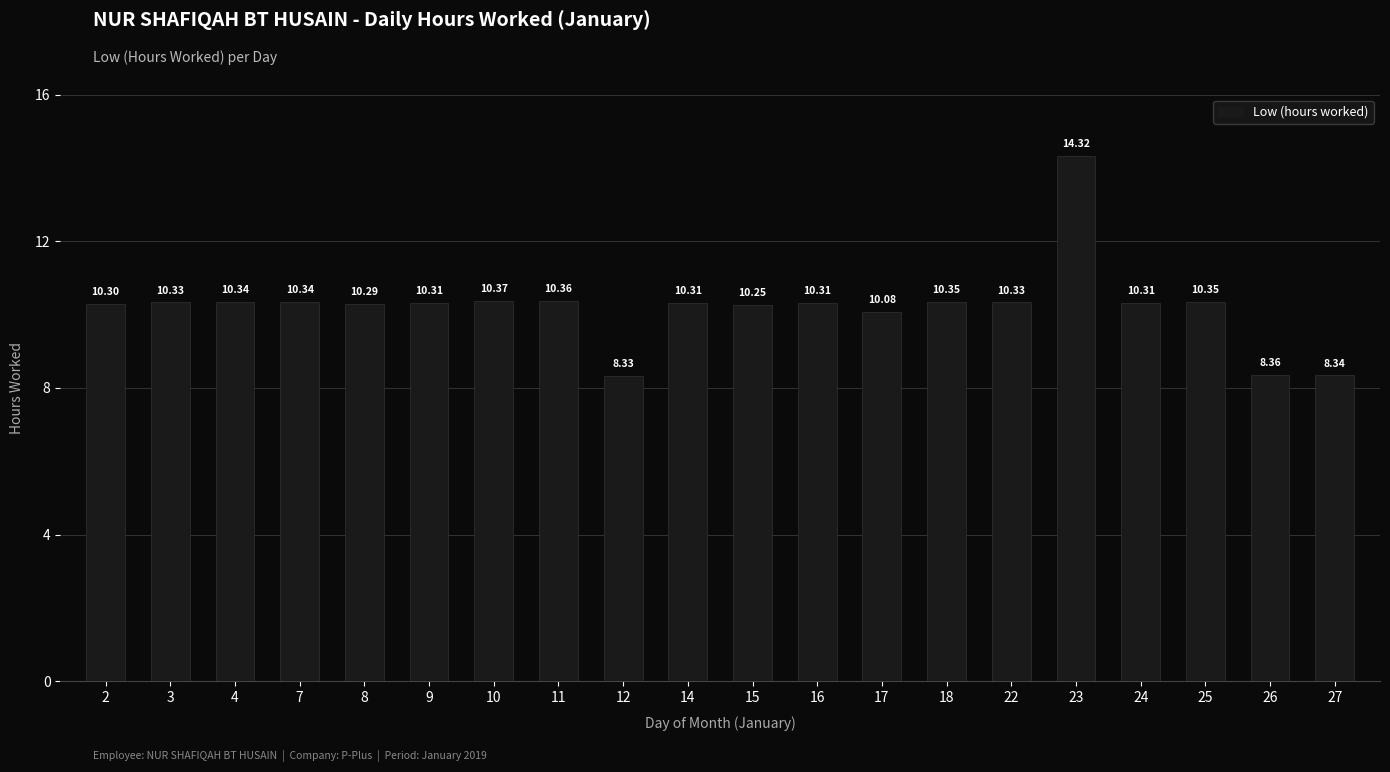

What is the difference between the second highest and second lowest values?

2.0